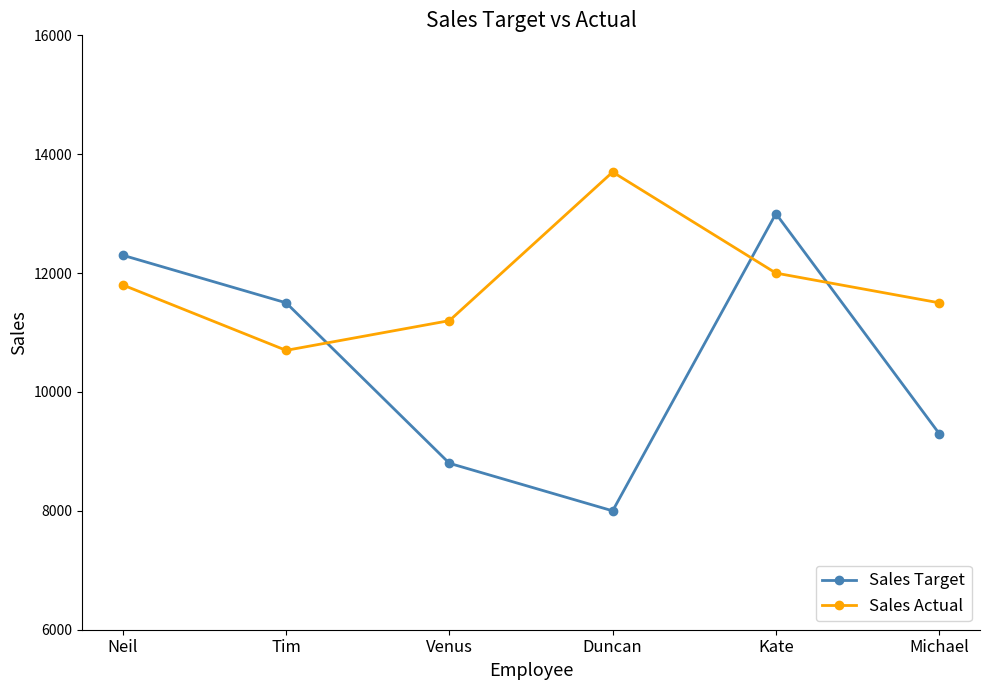

How many interior local peaks does the Sales Actual series have?

1